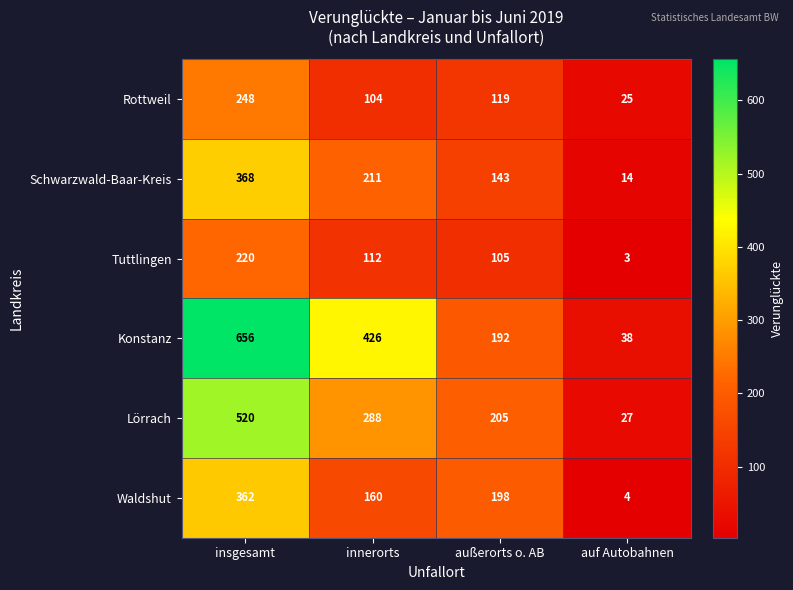

Count the number of data series in this chart.

6